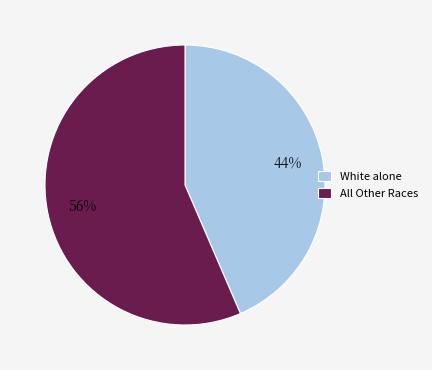

Is it true that All Other Races is 56% of the pie?

True